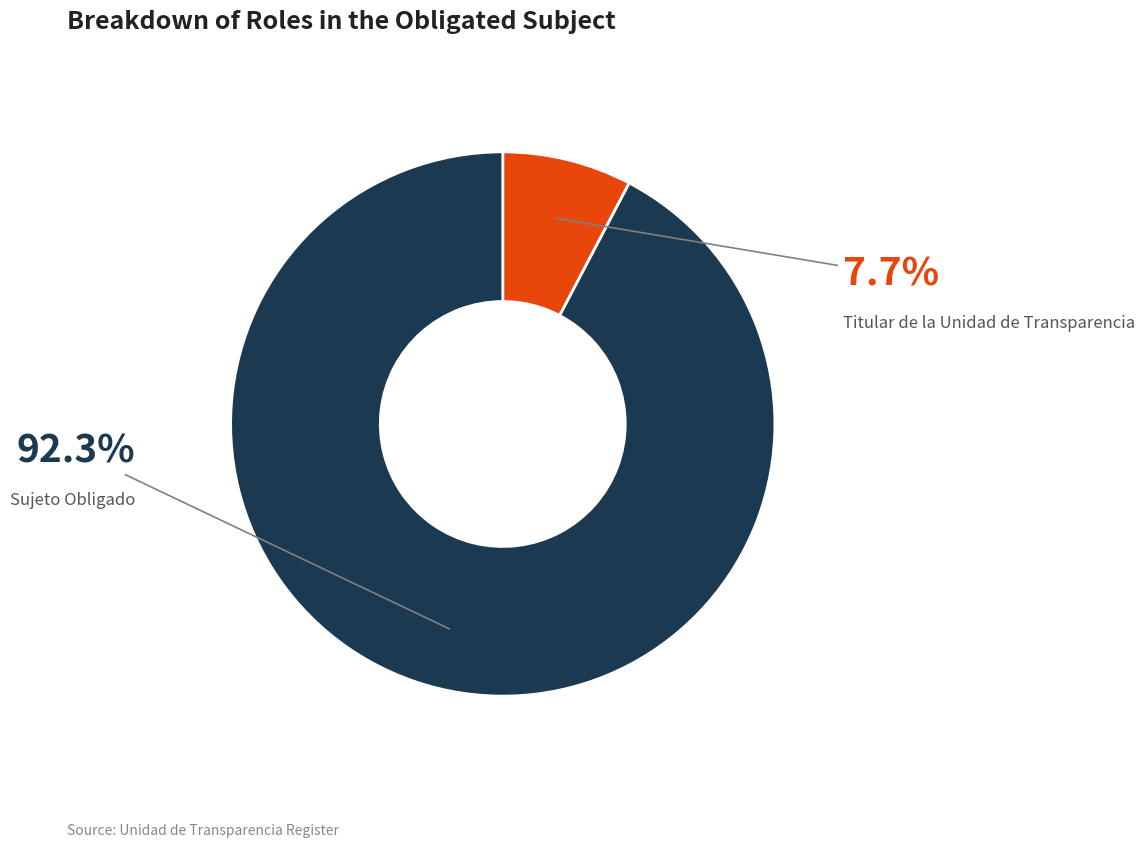

To the nearest percent, what is the difference between the Titular de la Unidad de Transparencia and Sujeto Obligado slice percentages?

85%